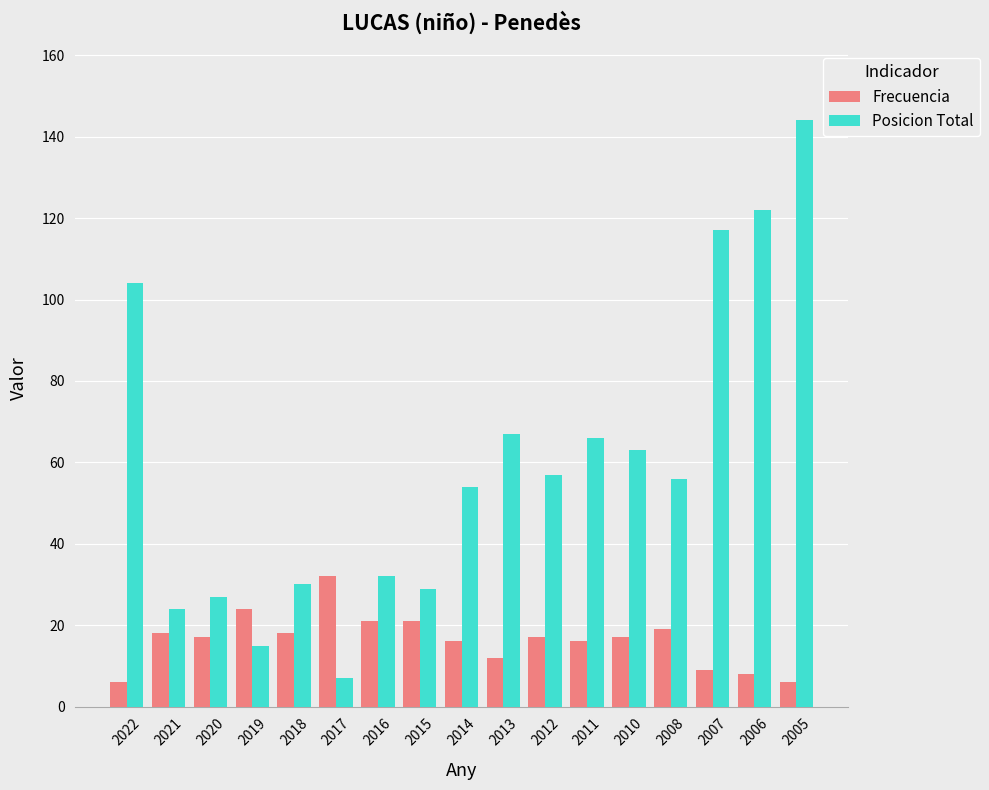

List the series in order of their overall mean, highest first.

Posicion Total, Frecuencia